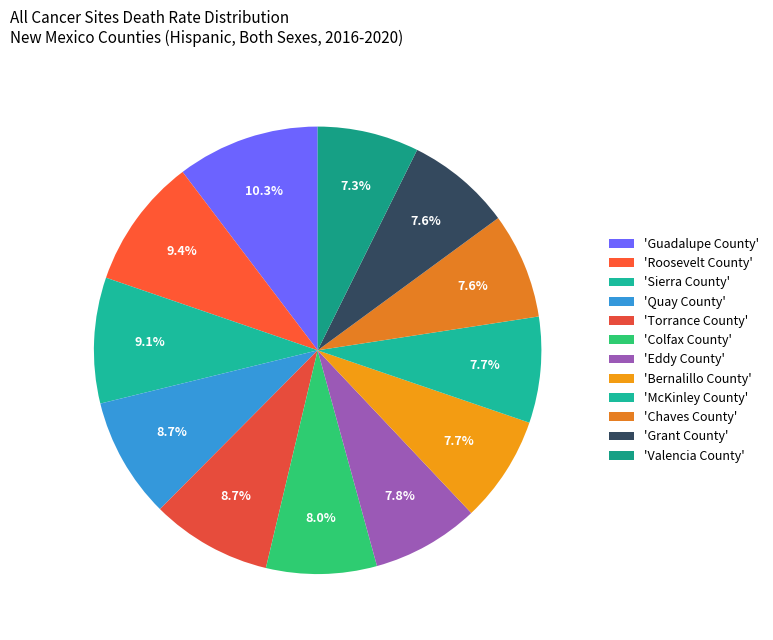

How many segments does this pie chart have?

12